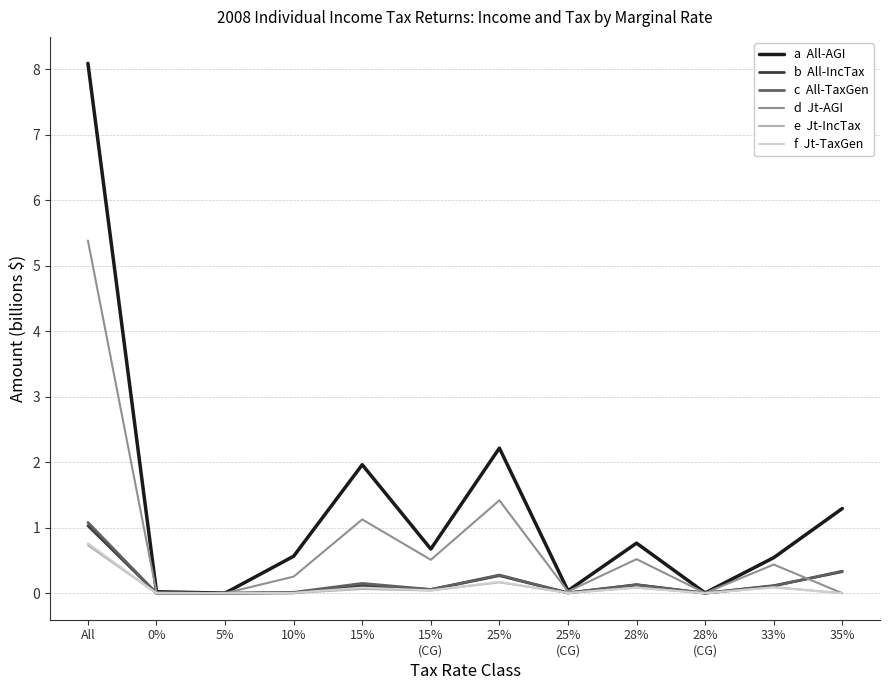

At which category is the sum across all series the highest?

All